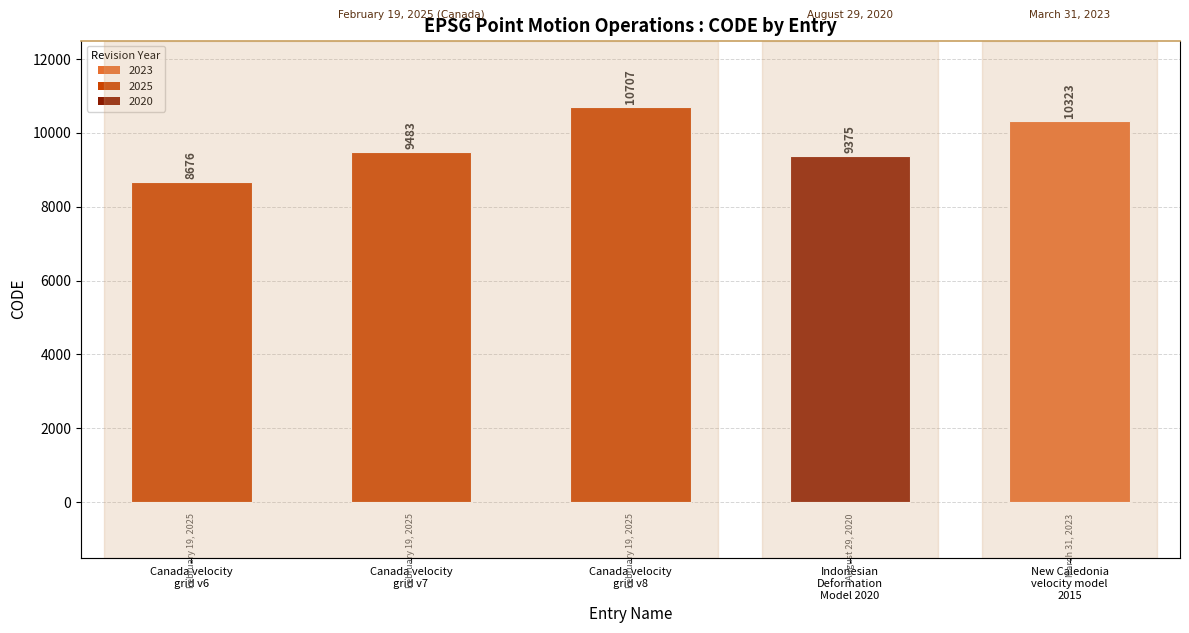

What position from the left is Canada velocity
grid v7?

2